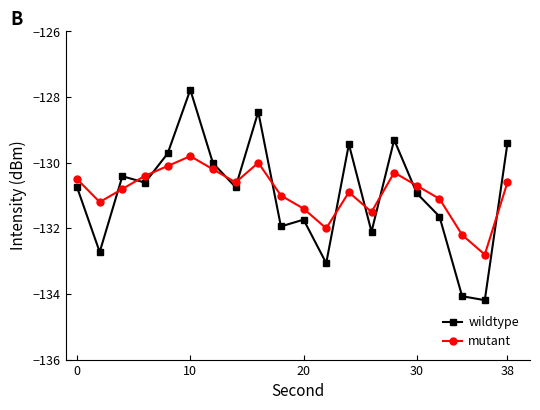

Which series has the largest range (max minus min)?

wildtype